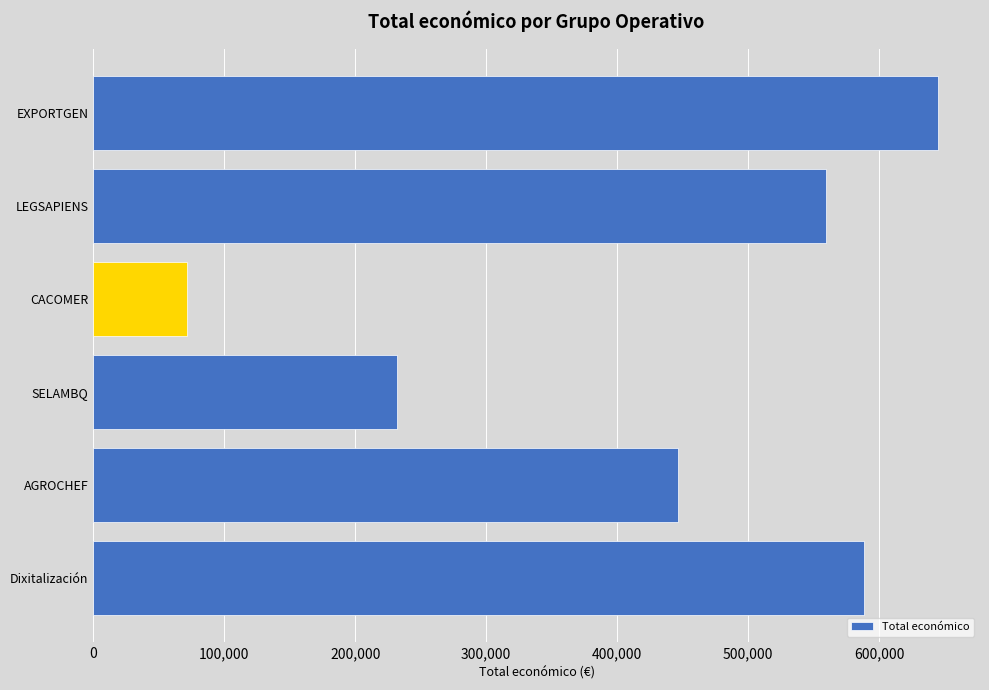

The chart shows a value of 775364 at LEGSAPIENS. True or false?

False